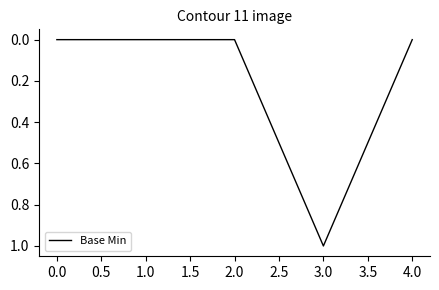

How many values are between 0 and 1?

5